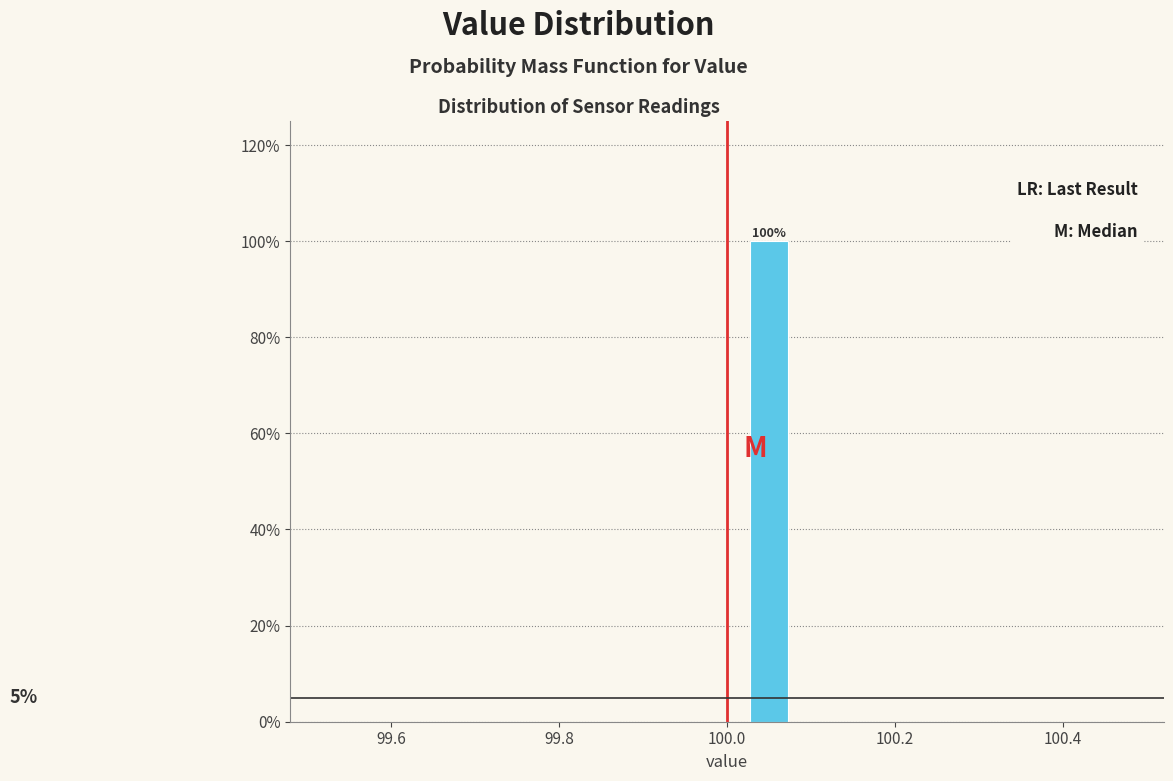

Over which range of the x-axis is the bar tallest?

100.0 to 100.1